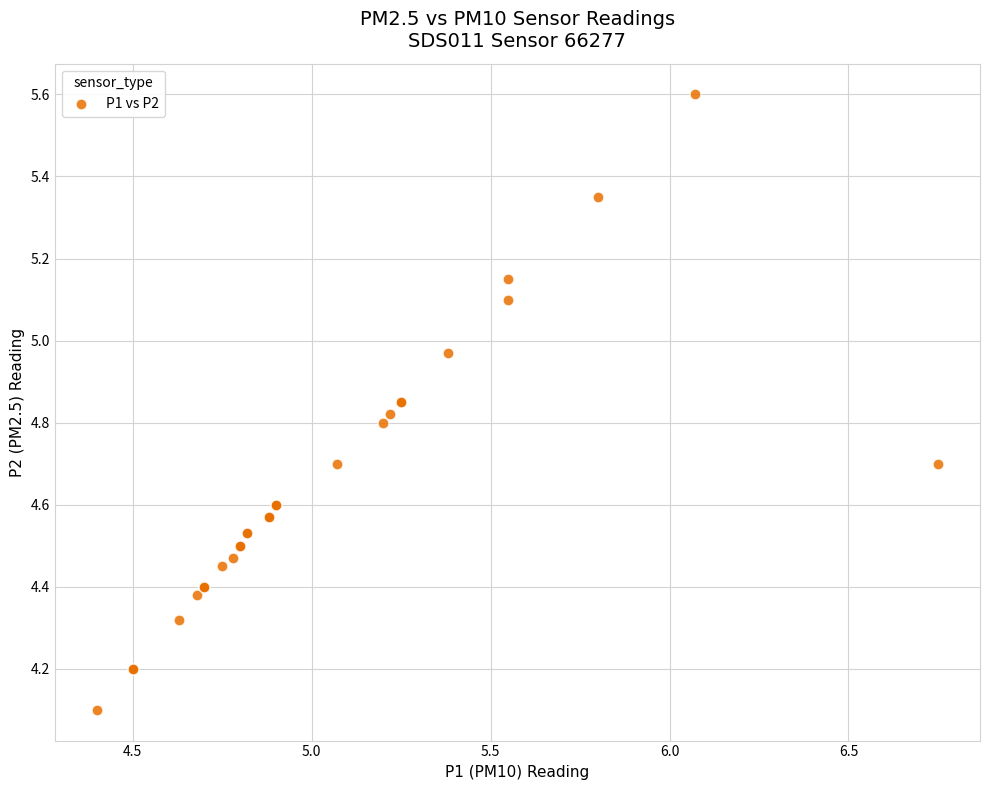

What Y value in the scatter plot is closest to 4?

4.1